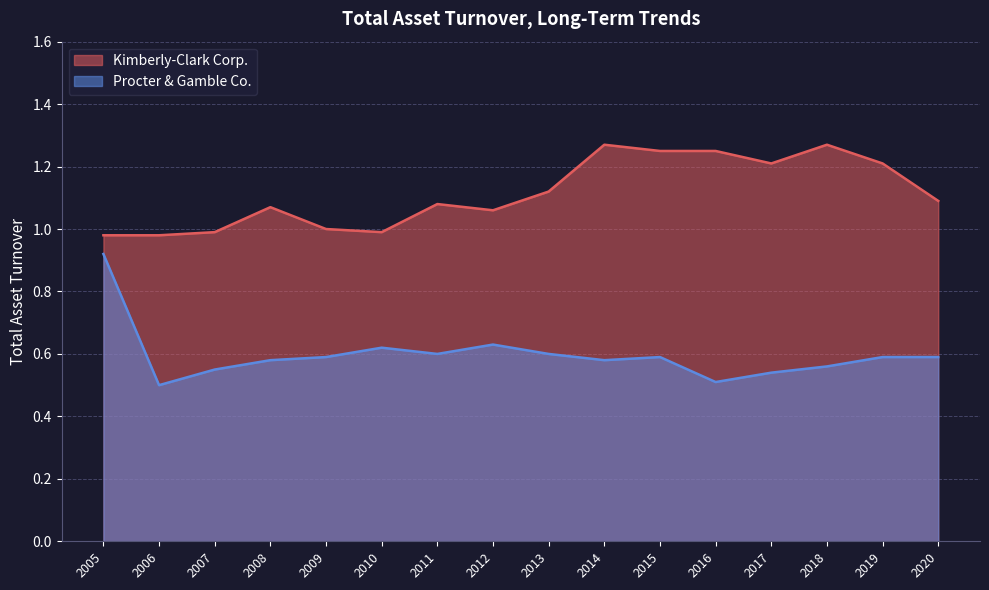

Where does the Kimberly-Clark Corp. series first go above 1?

2008